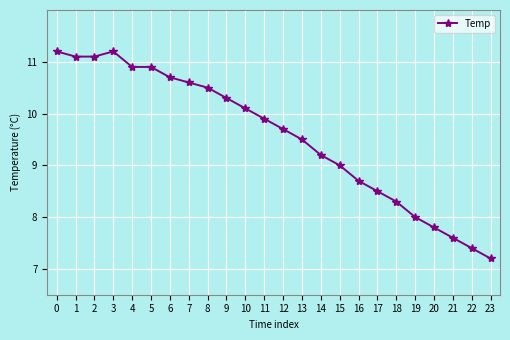

How many categories are shown in the chart?

24